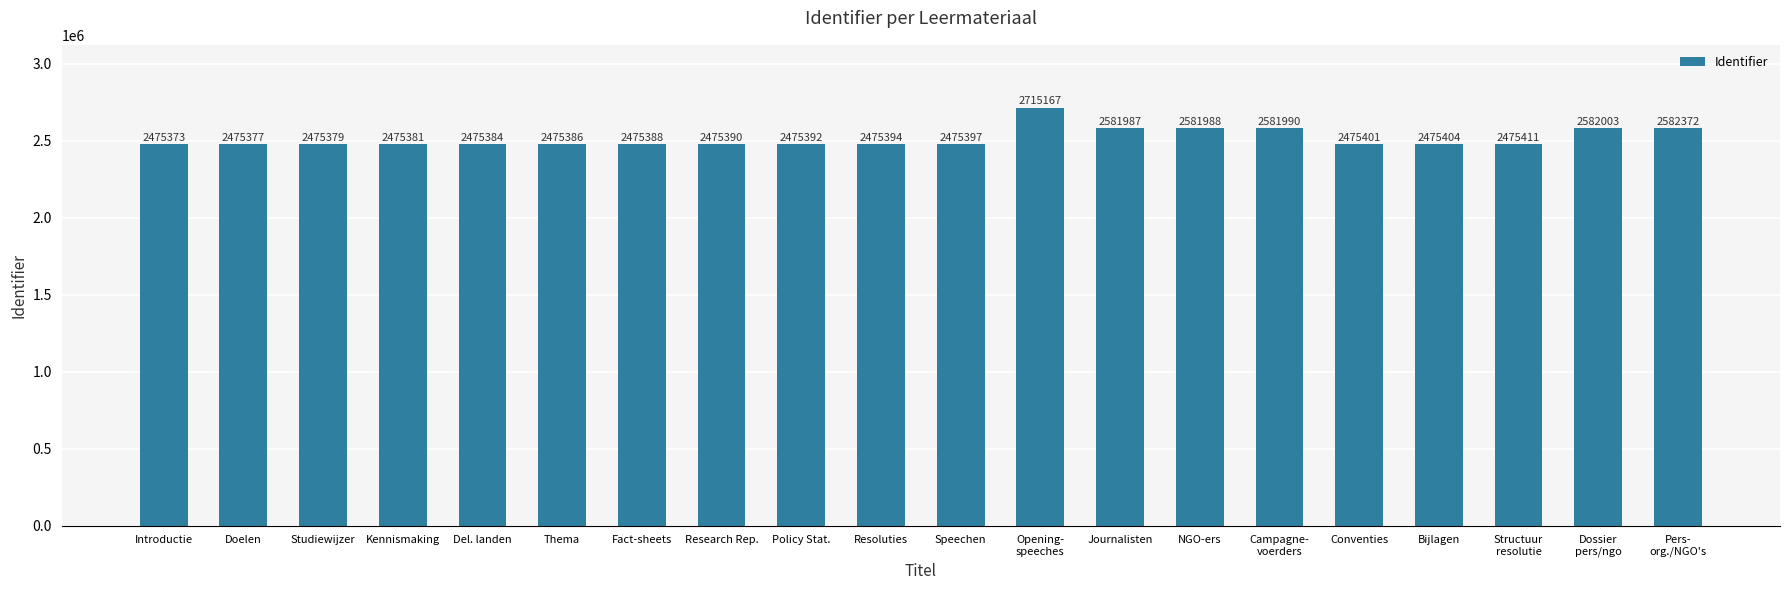

What is the difference between the maximum and second lowest values?

239790